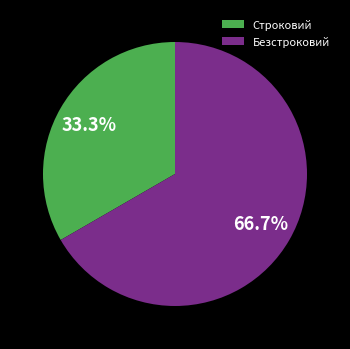

To the nearest percent, what is the difference between the largest and smallest slice percentages?

33%